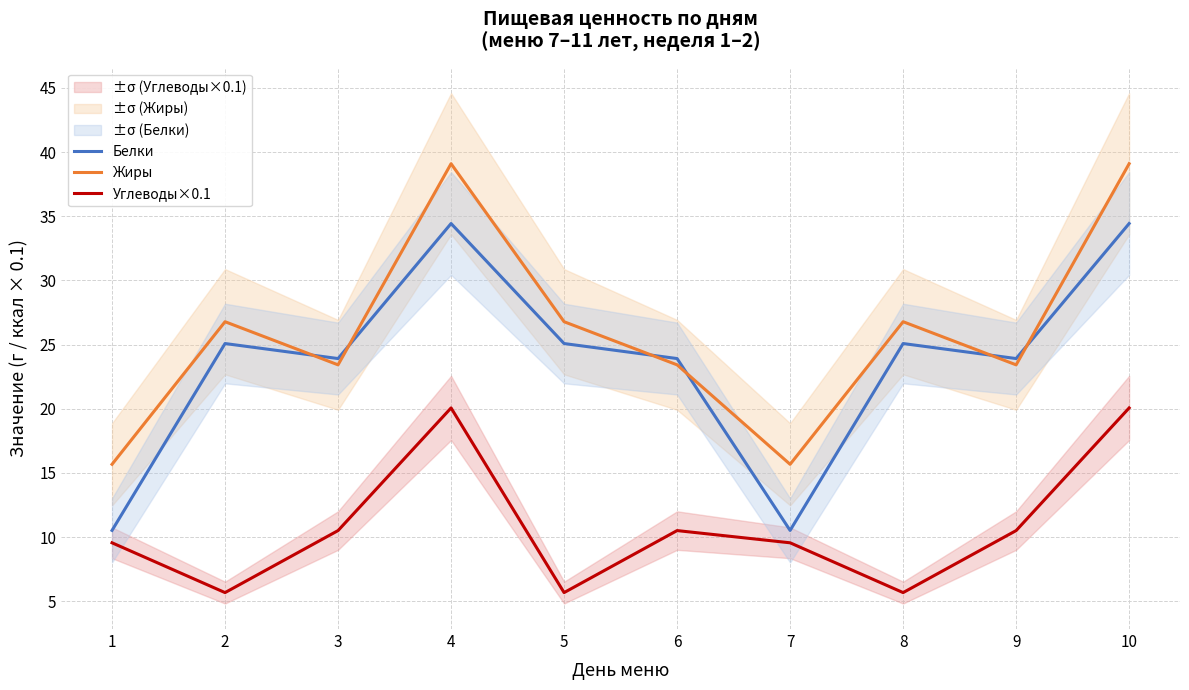

At how many categories does at least one series exceed 12?

10